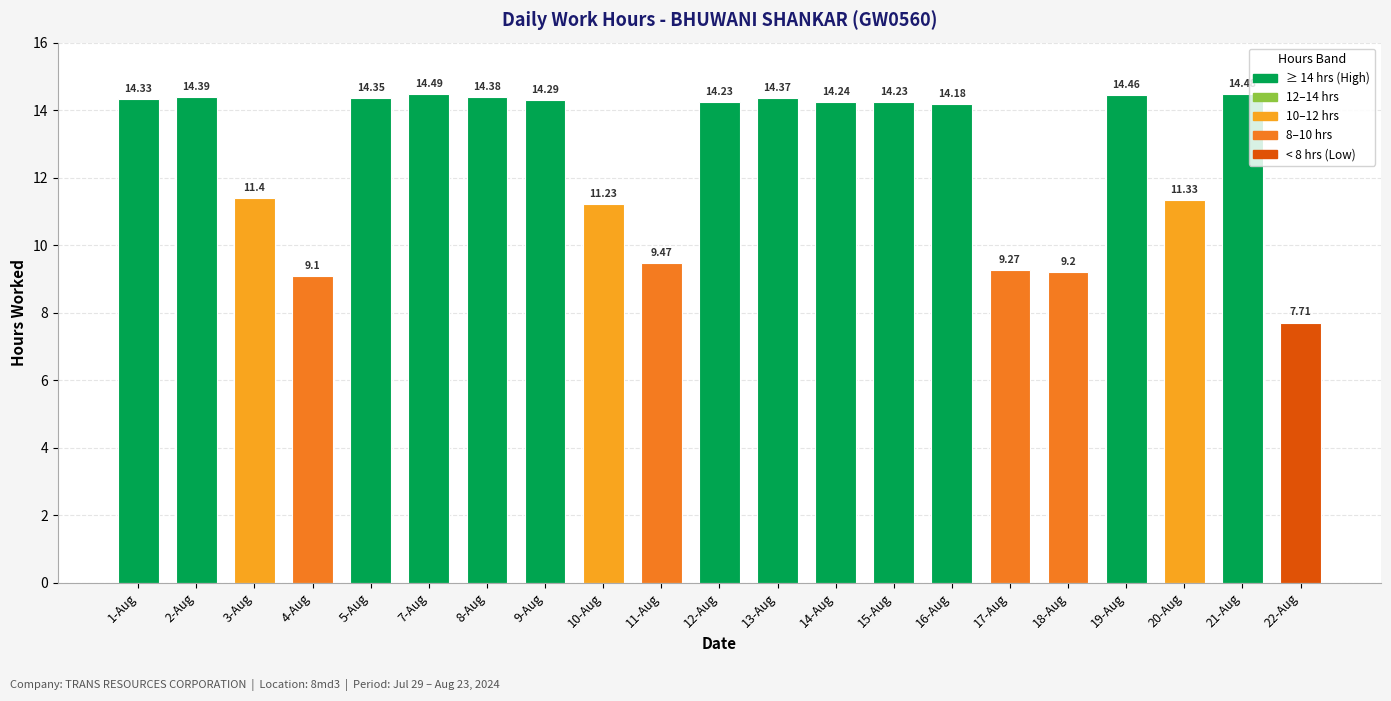

What value does the data have at 8-Aug?

14.4